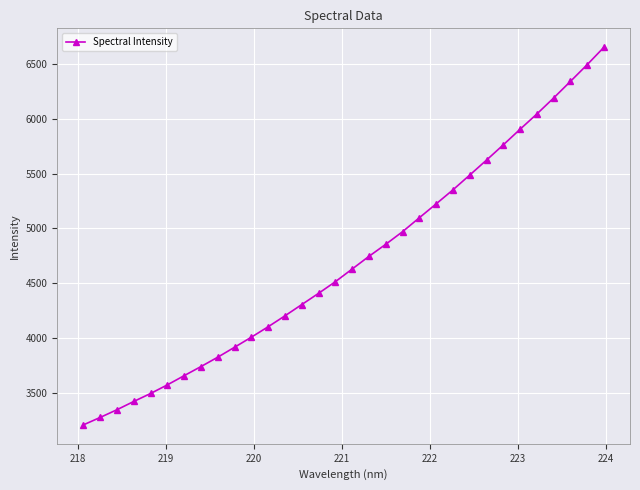

How many values exceed 4629?

16